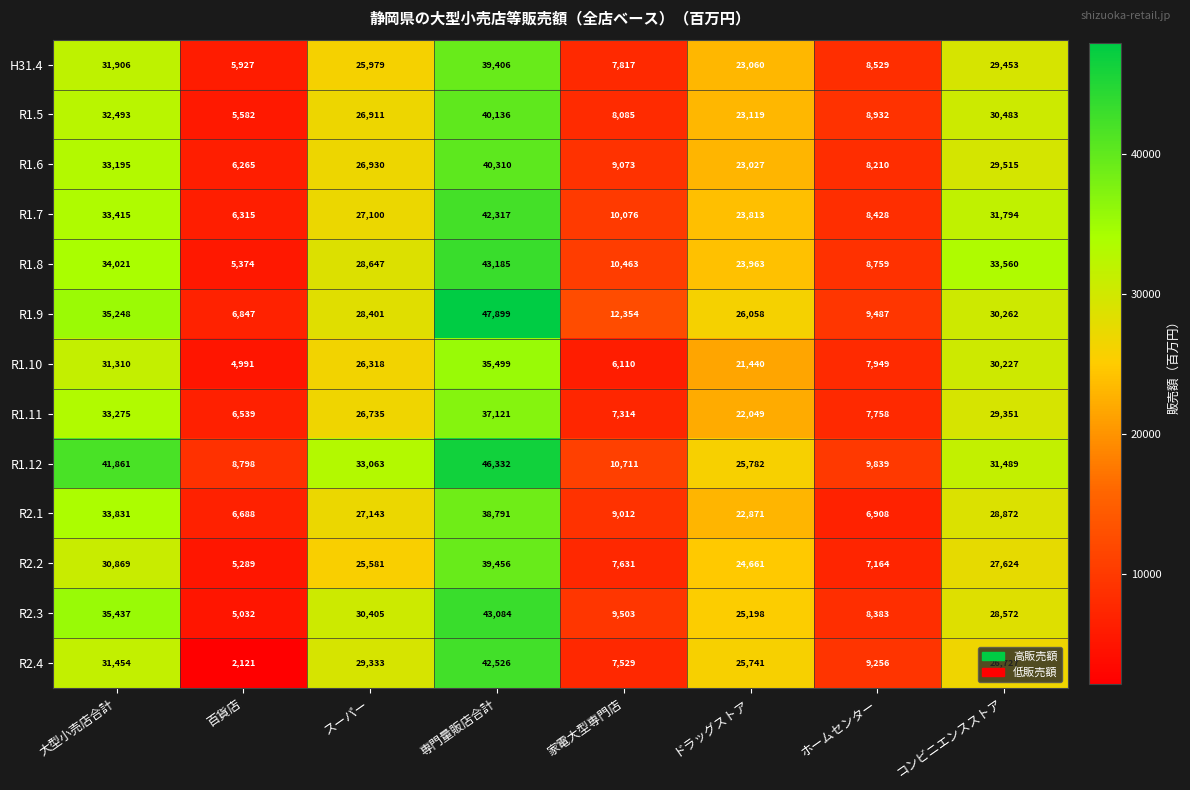

Where is R2.4 nearest to the value 22323?

ドラッグストア